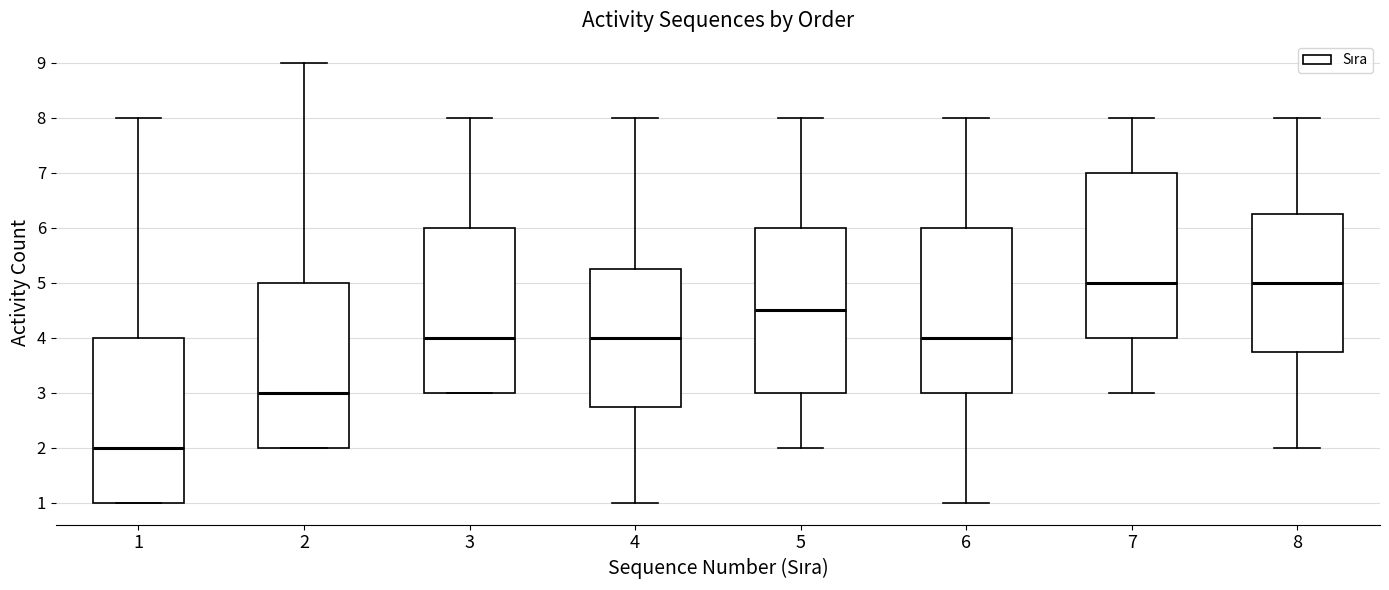

Reading left to right, read every box against the y-axis: the position of its median line, the range the box covers, and the ends of its whiskers. The values are not printed on the chart, so give them approximately, as read against the axis.

1: median 2.0, box 1.0 to 4.0, whiskers 1.0 to 8.0
2: median 3.0, box 2.0 to 5.0, whiskers 2.0 to 9.0
3: median 4.0, box 3.0 to 6.0, whiskers 3.0 to 8.0
4: median 4.0, box 2.8 to 5.3, whiskers 1.0 to 8.0
5: median 4.5, box 3.0 to 6.0, whiskers 2.0 to 8.0
6: median 4.0, box 3.0 to 6.0, whiskers 1.0 to 8.0
7: median 5.0, box 4.0 to 7.0, whiskers 3.0 to 8.0
8: median 5.0, box 3.8 to 6.3, whiskers 2.0 to 8.0